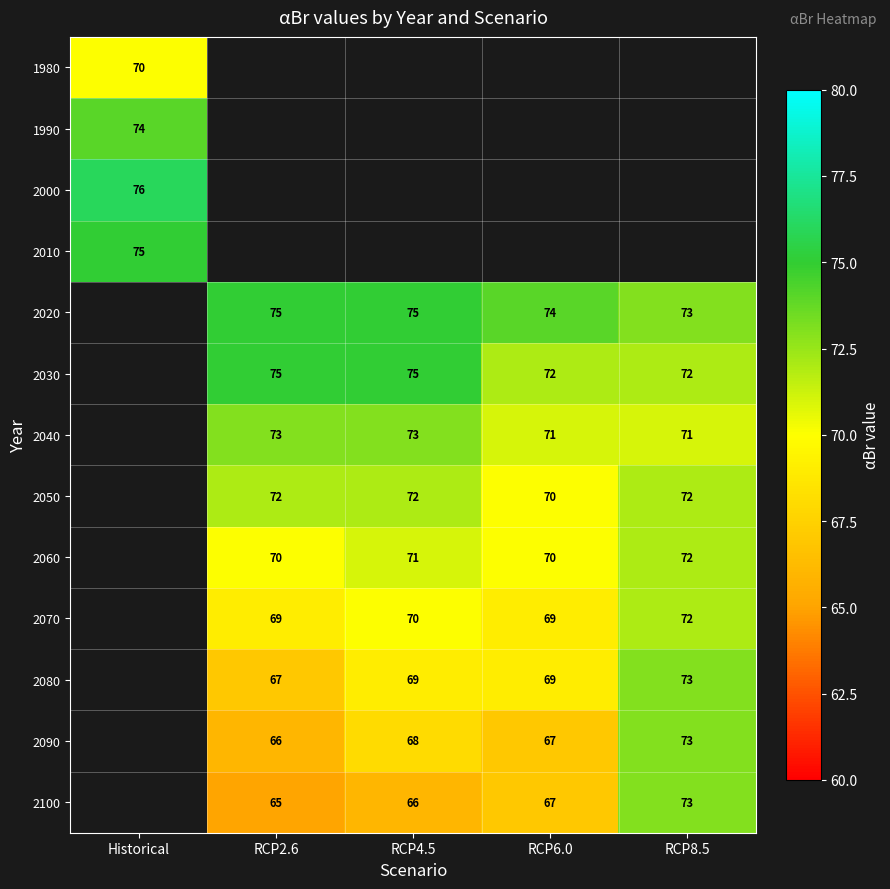

What is the difference between the 2080 values at RCP8.5 and RCP2.6?

6